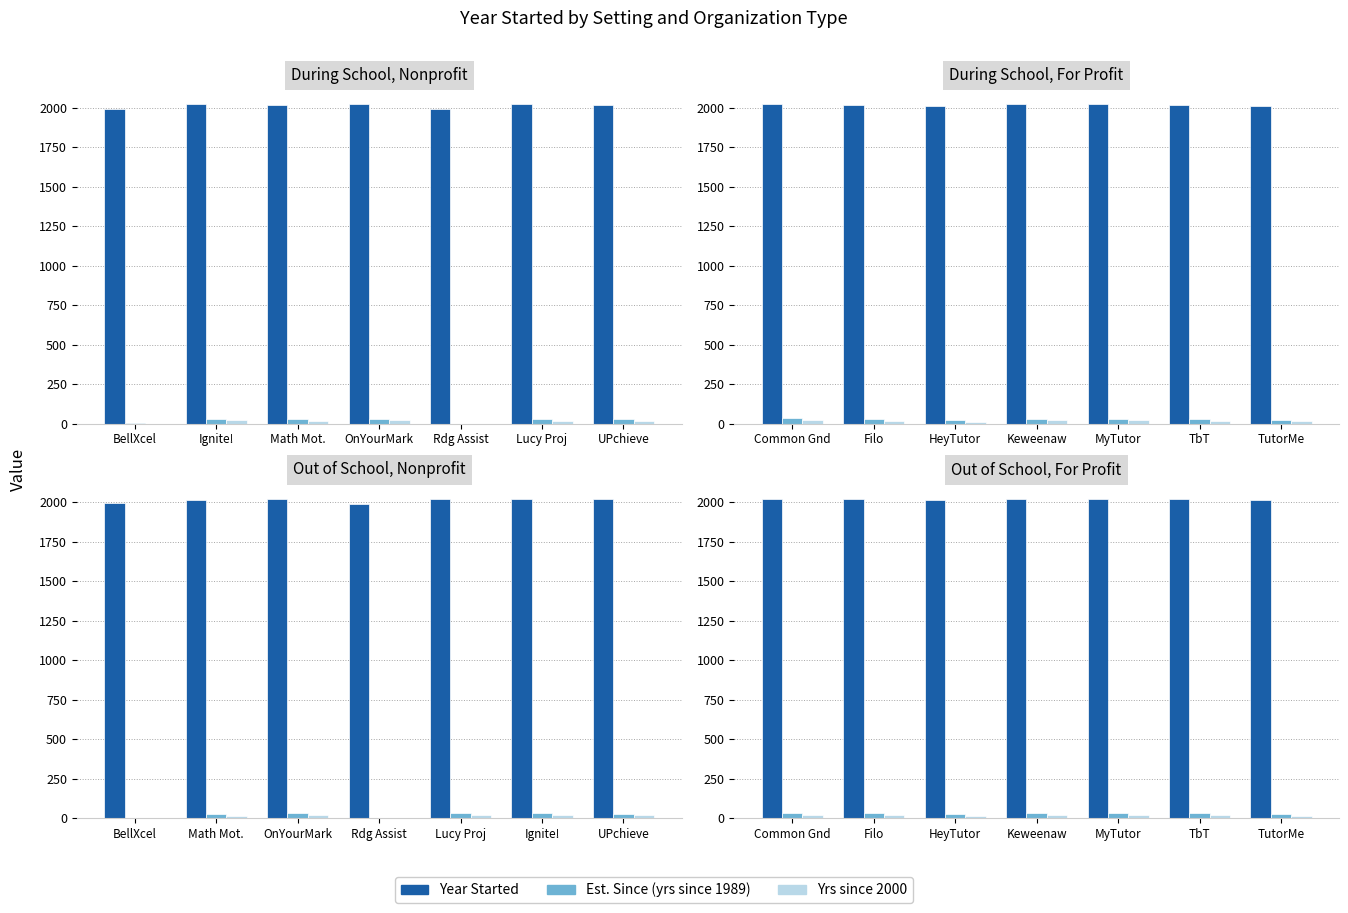

Which series has the largest total across all categories?

Year Started